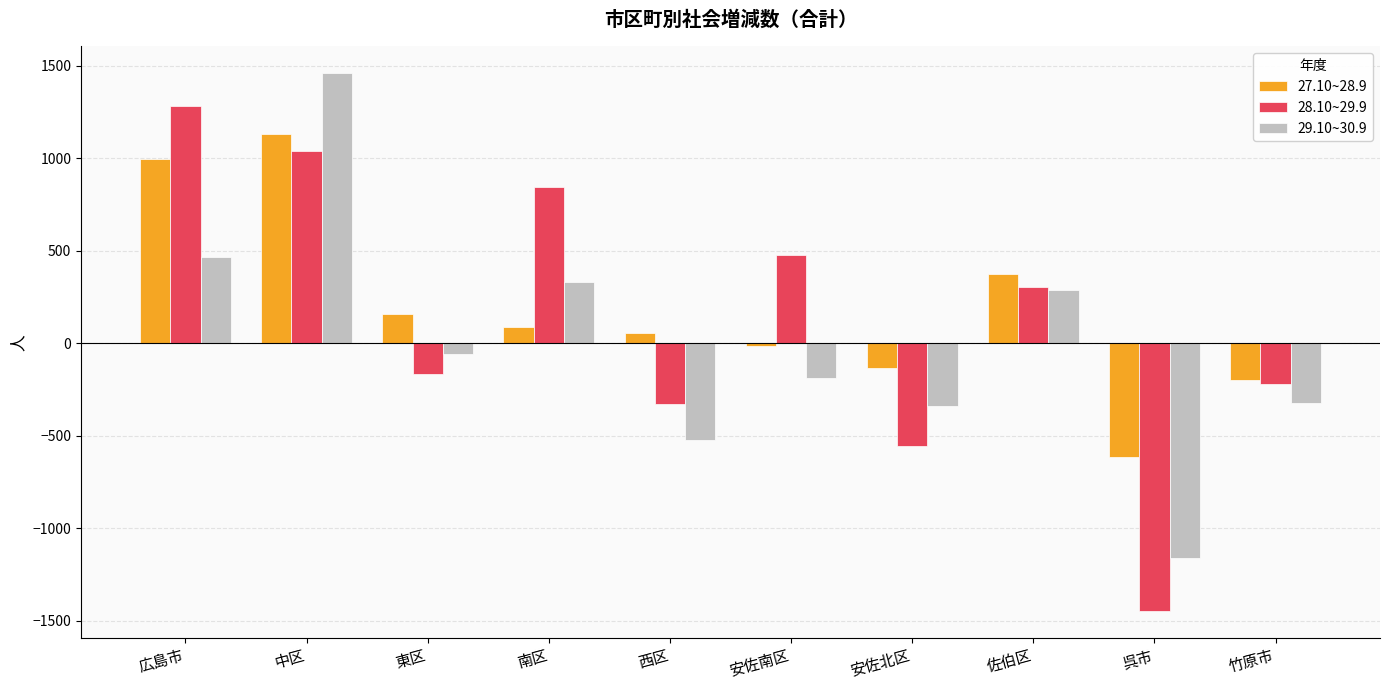

What is the sum of the 27.10~28.9 values at 佐伯区 and 広島市?

1373